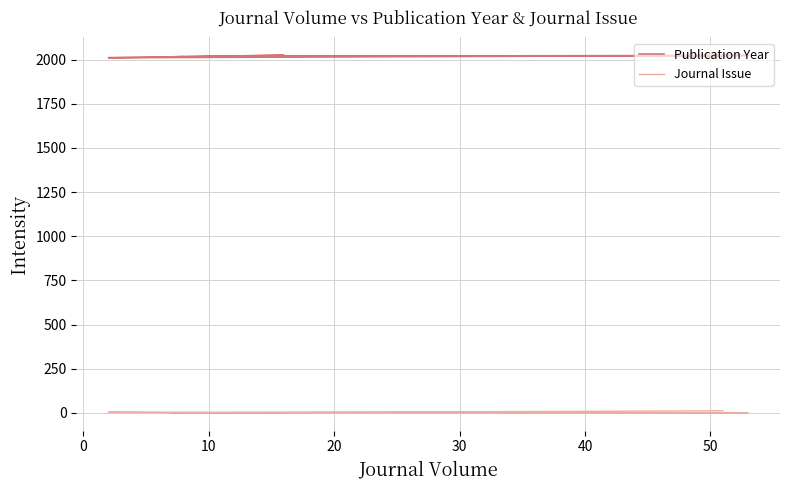

Rank the series at 30 from highest to lowest value.

Publication Year, Journal Issue